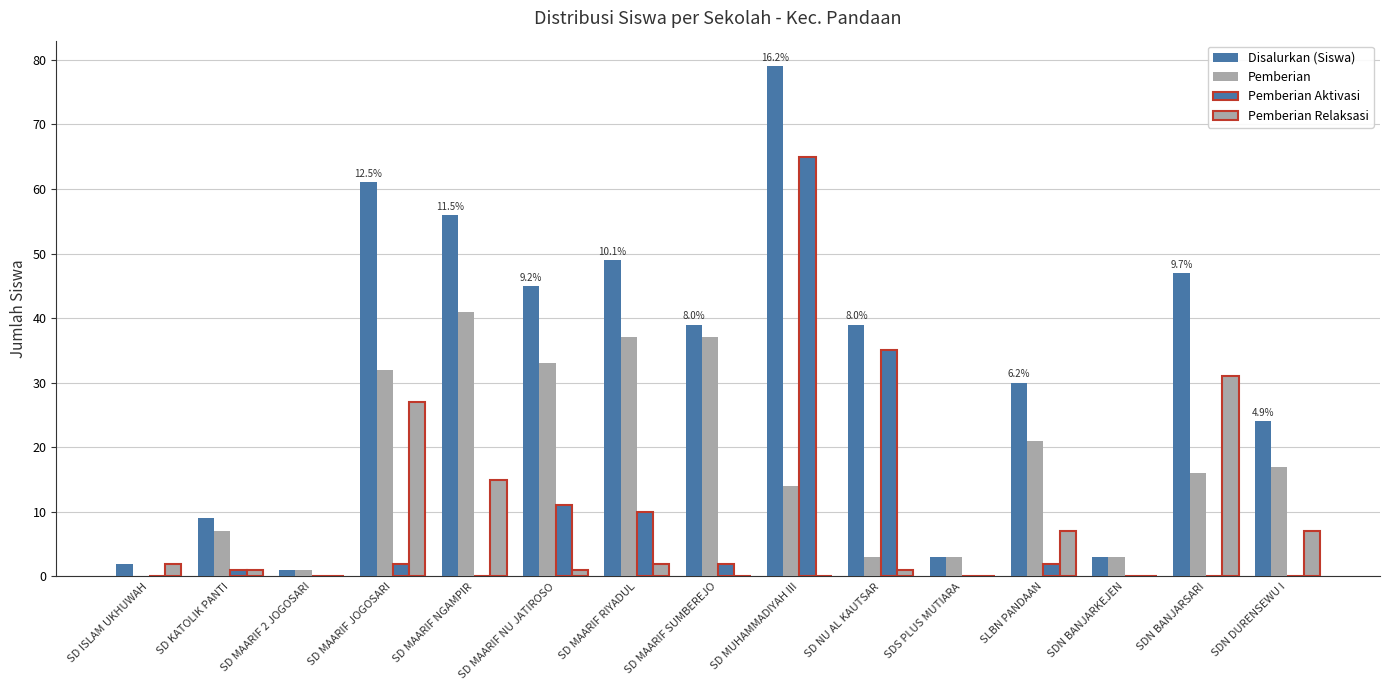

How many values in Pemberian are above zero?

14